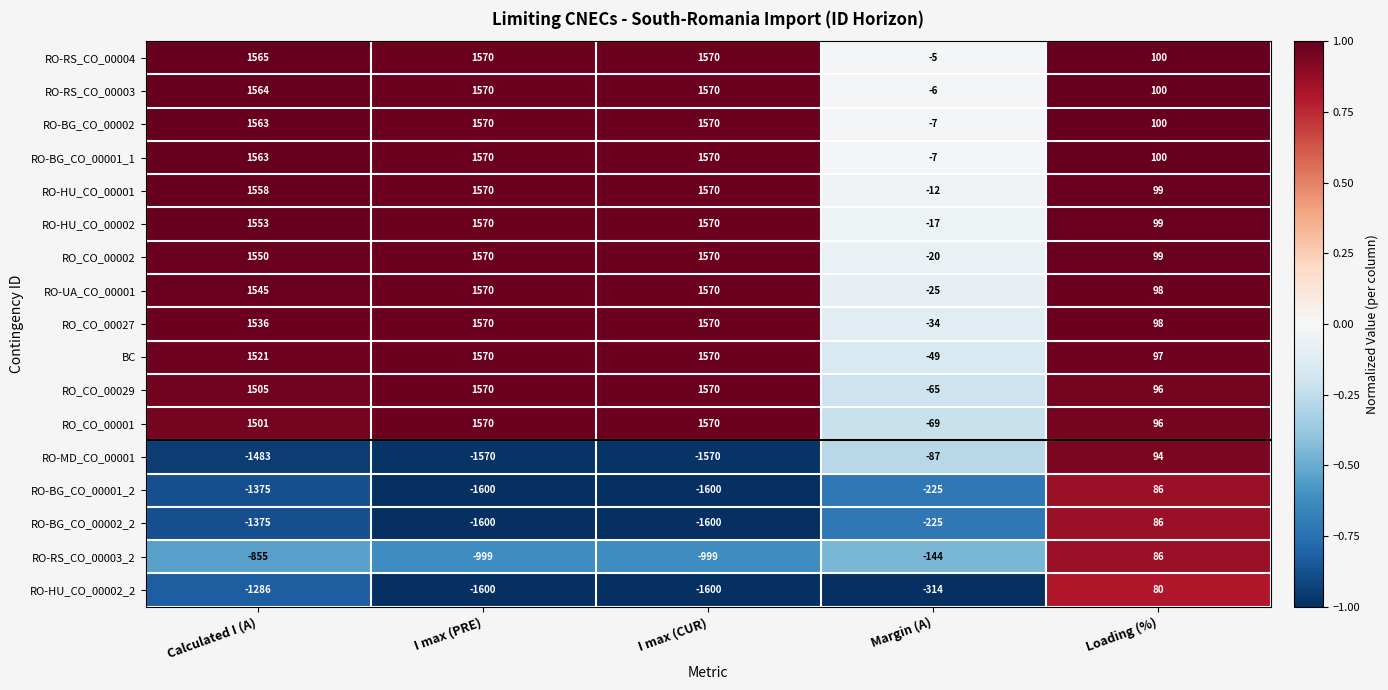

What is the minimum value shown in the chart?

-1600